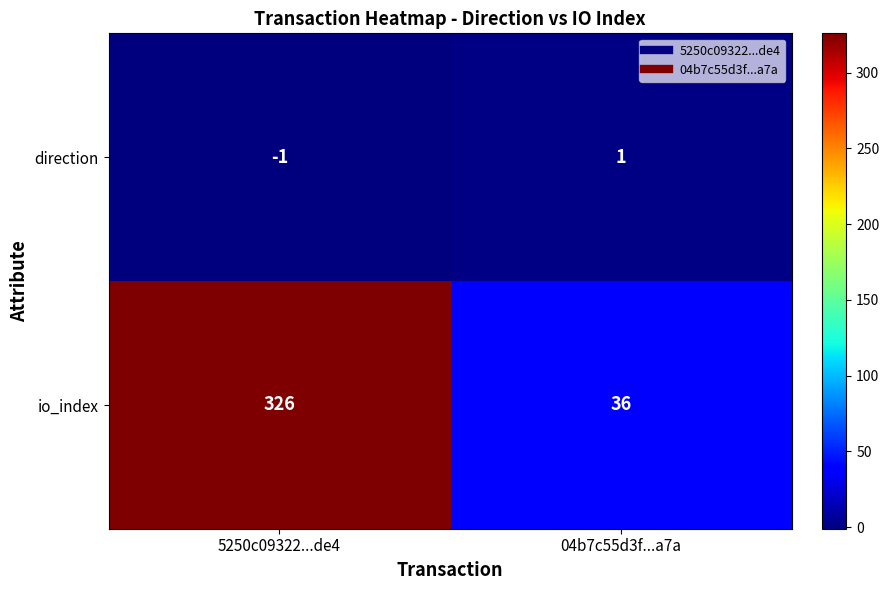

The direction series shows -1 at 5250c09322...de4. True or false?

True